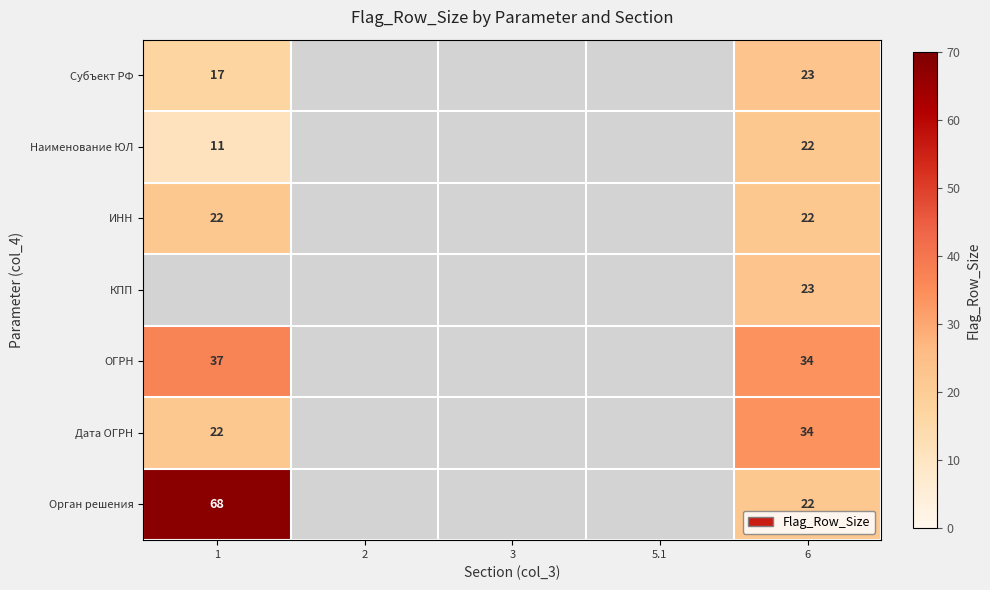

At which label does ОГРН reach its peak?

1